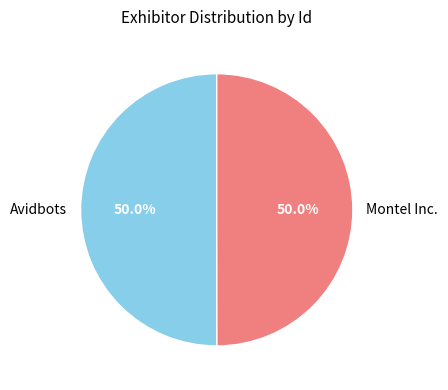

Approximately how many times larger is the value at Montel Inc. compared to Avidbots?

1.0